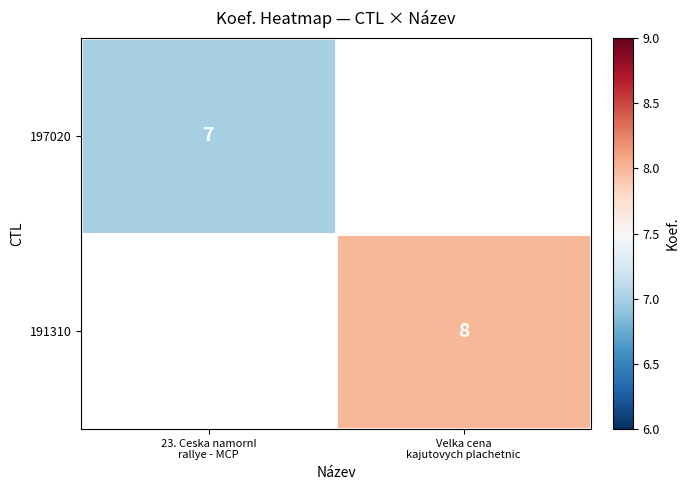

List the series in order of their peak value, lowest first.

197020, 191310